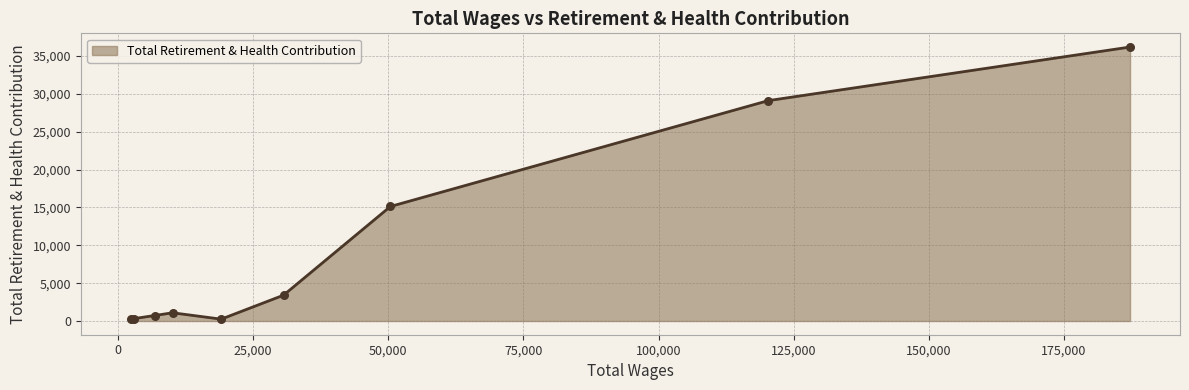

What is the greatest value displayed?

36165